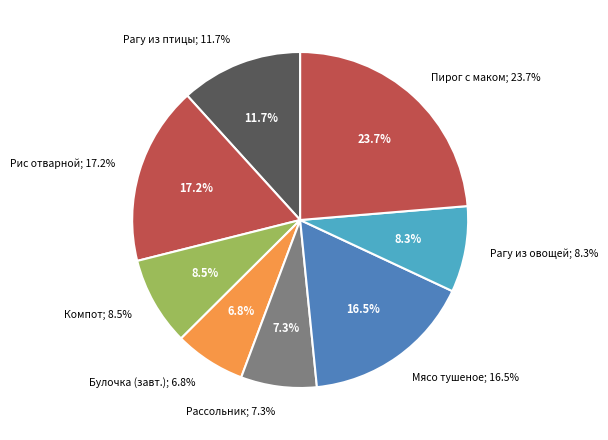

Which has a higher value, Рагу из овощей or Булочка пшеничная (завтрак)?

Рагу из овощей